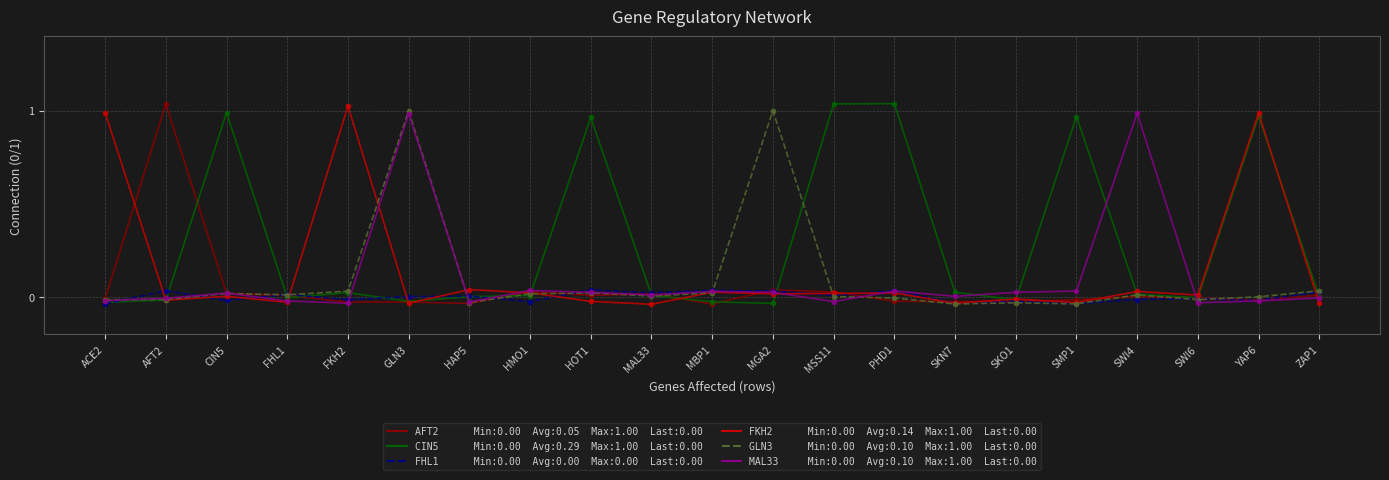

What is the label of the 12th point from the left?

MGA2